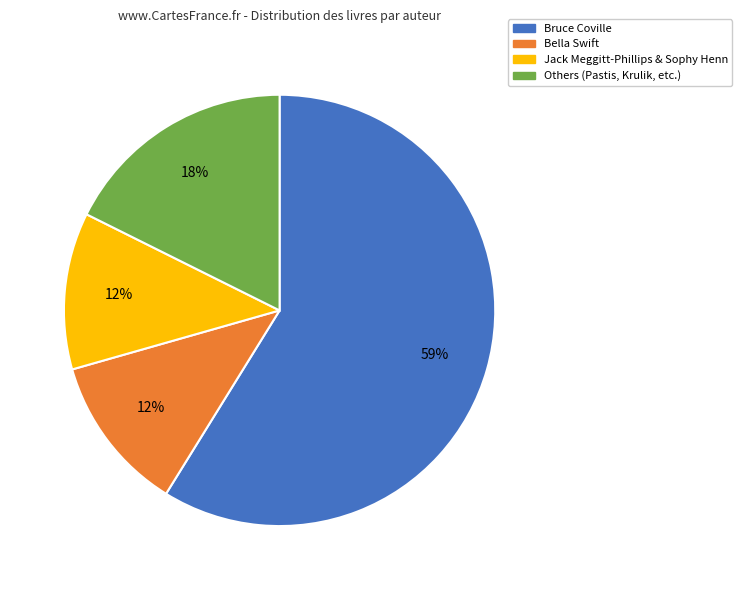

To the nearest percent, what is the average slice percentage?

25%